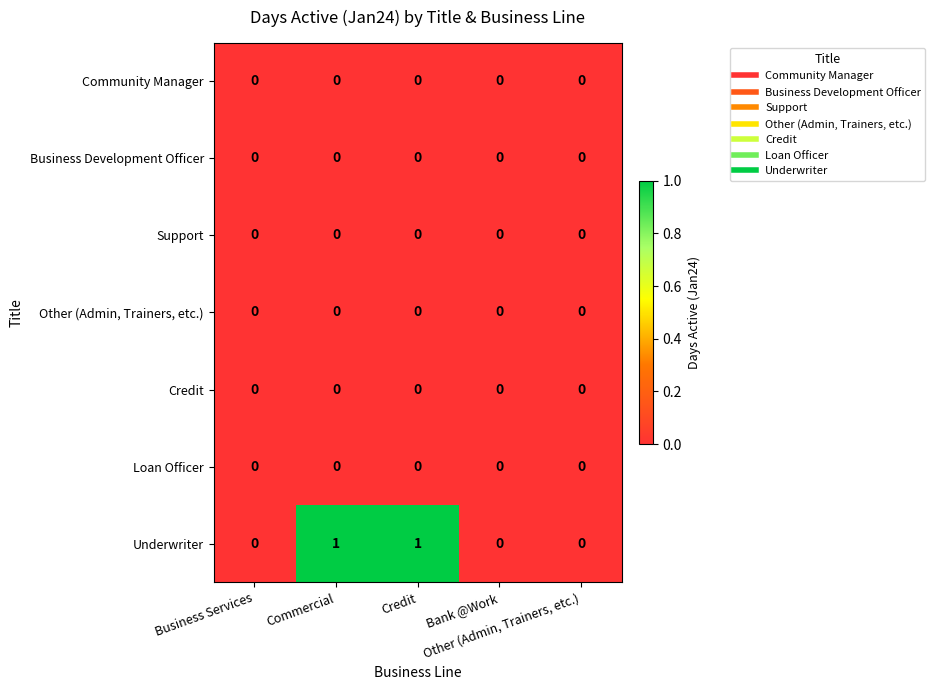

Which series has the widest spread of values?

Underwriter